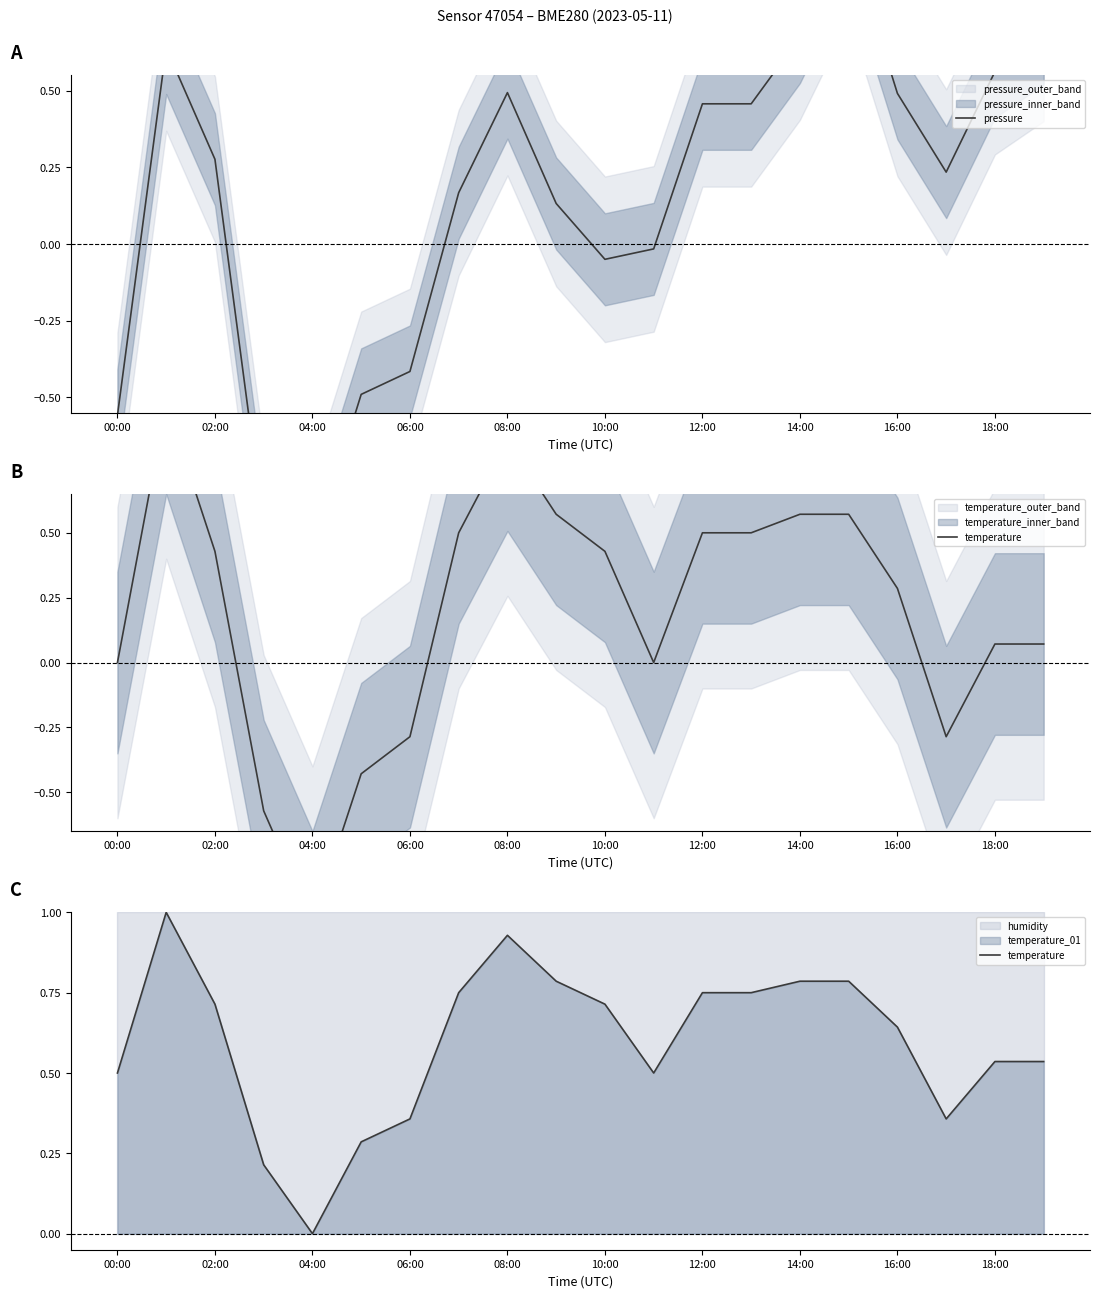

What is the greatest value displayed?

1.0